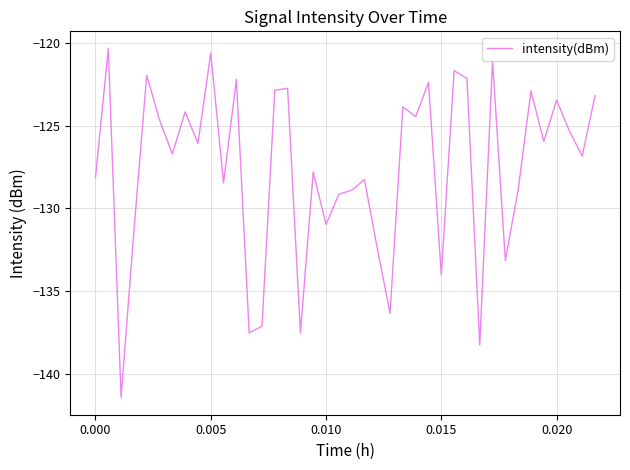

Does the chart have visible grid lines?

Yes